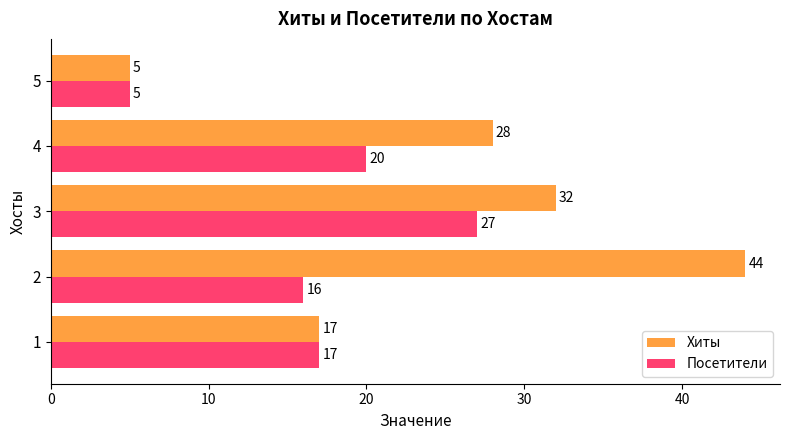

What is the difference between the maximum and minimum values in the Хиты series?

39